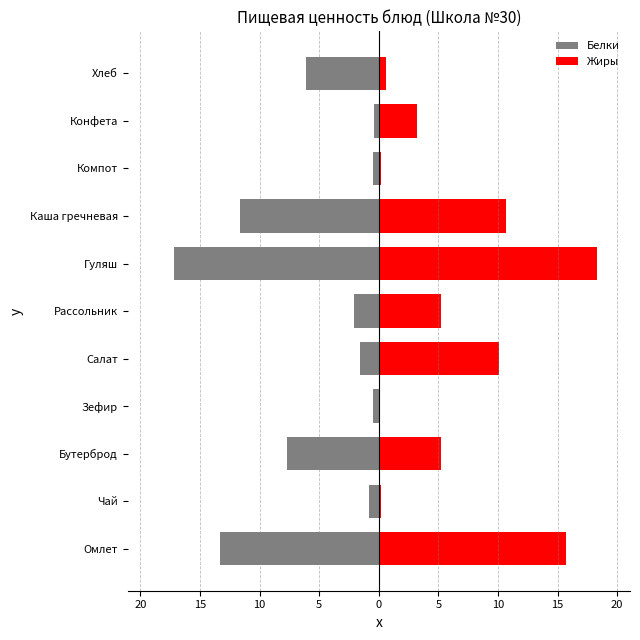

The Жиры series shows 24.2 at Омлет. True or false?

False